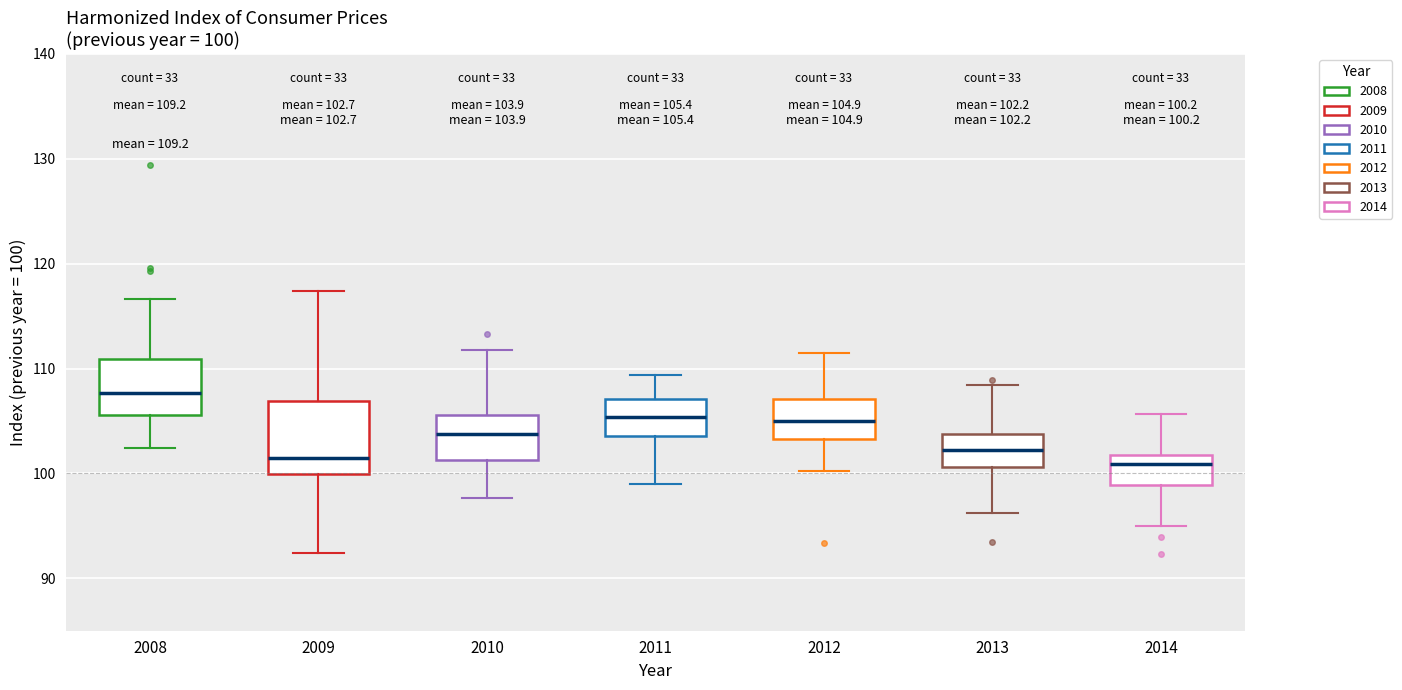

Which box is the tallest, from its lower edge to its upper edge?

2009